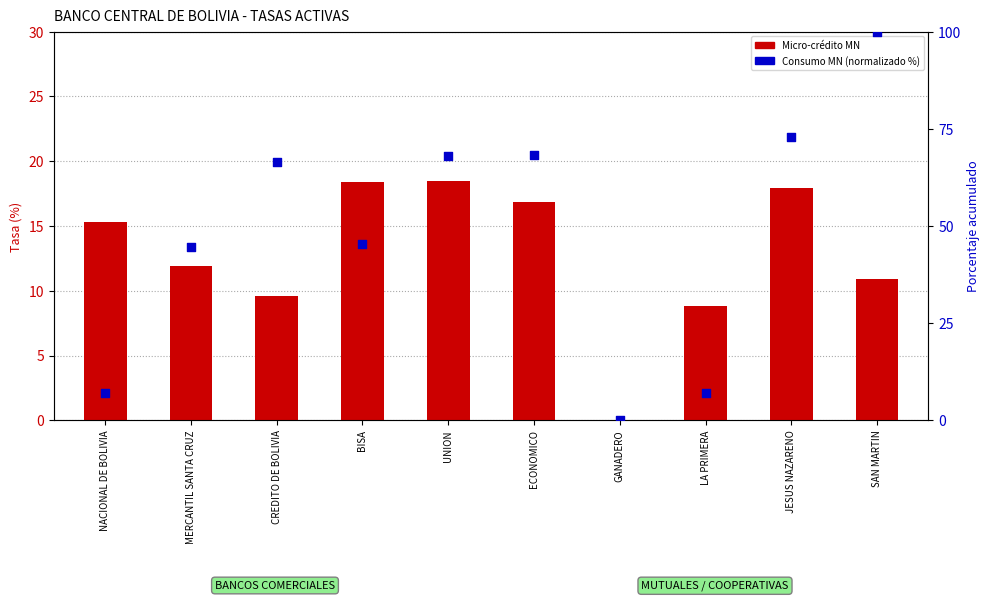

Is the value of Consumo MN (normalizado) at LA PRIMERA greater than the value of Micro-crédito MN at LA PRIMERA?

No